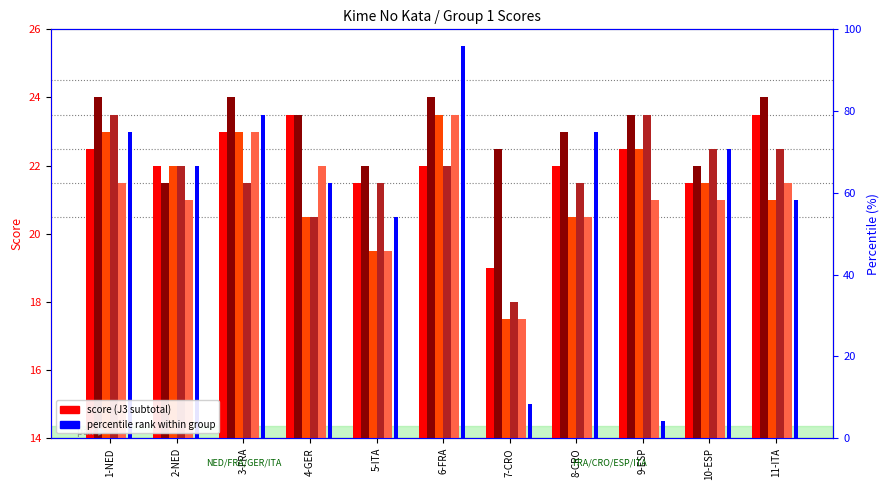

Where does the Grp5-J3 series first go above 21?

1-NED